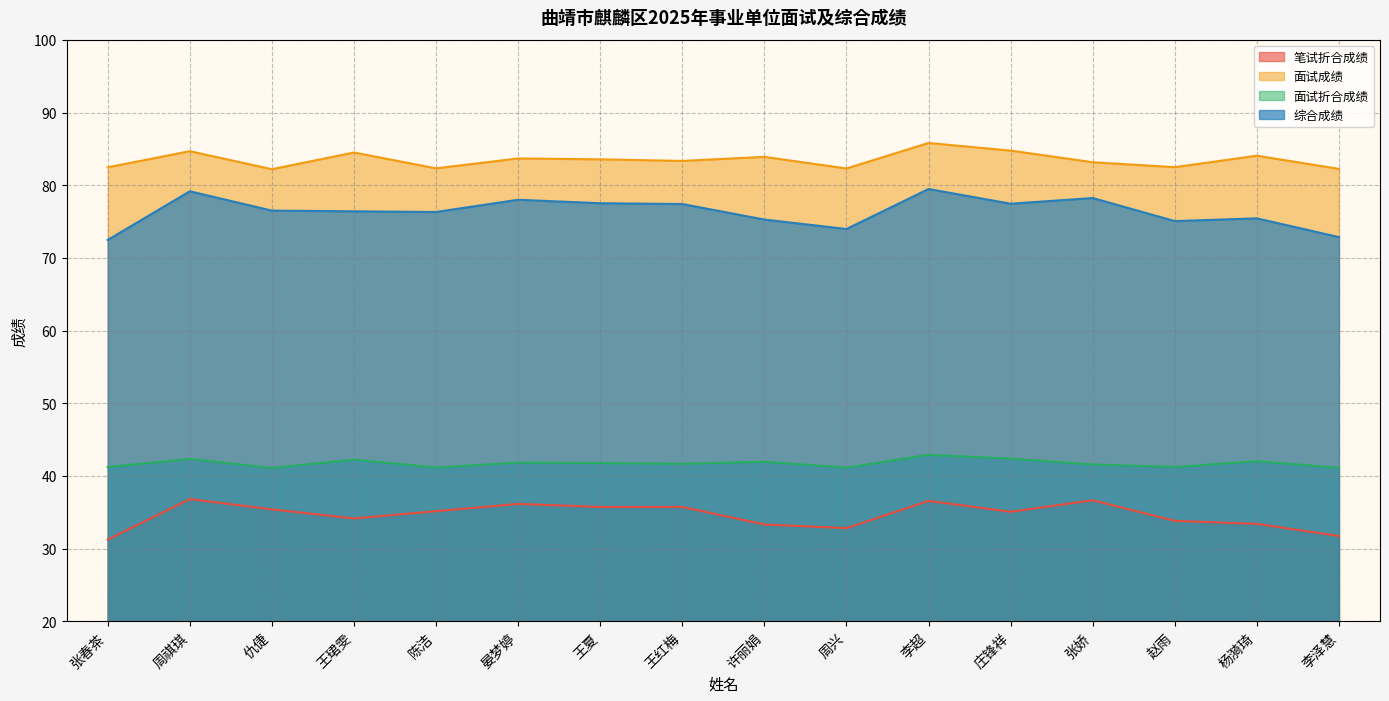

What is the label of the 5th point from the right?

庄锋祥